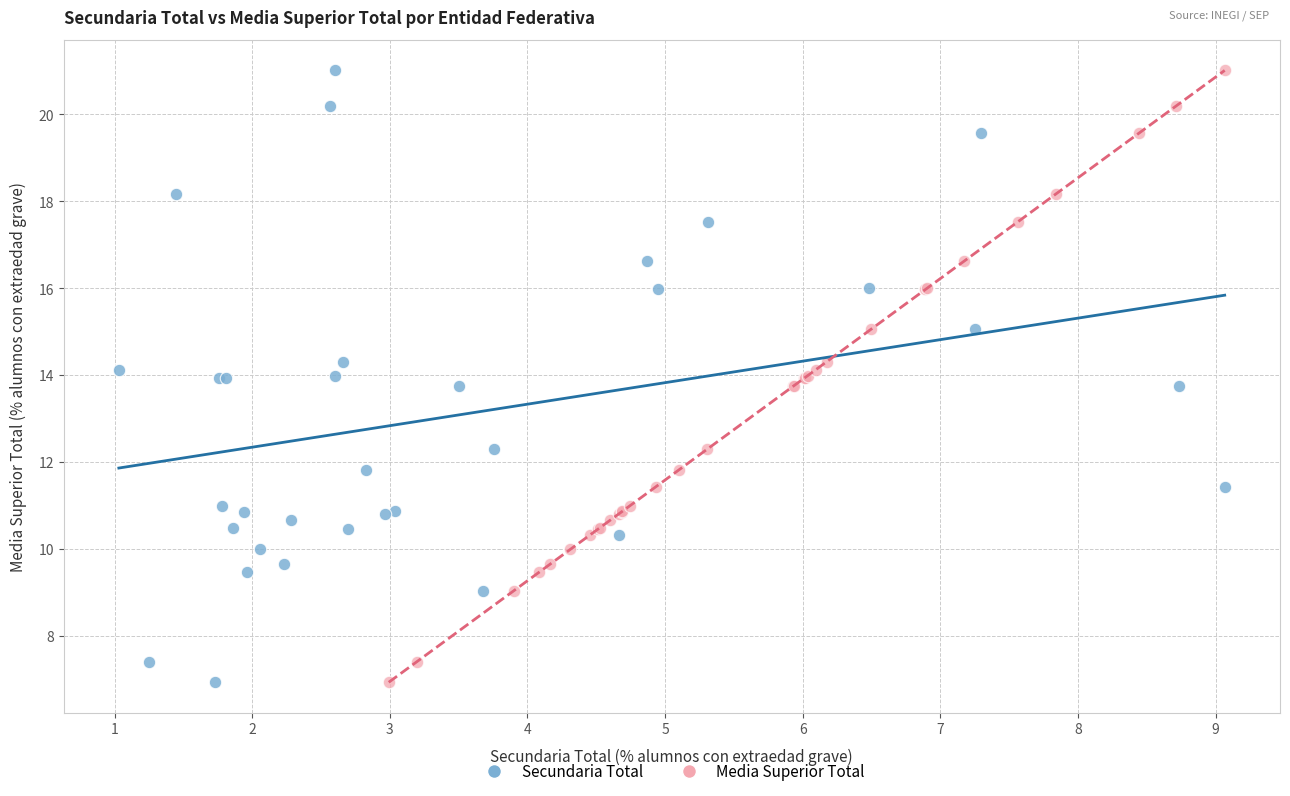

What are all the series names shown in the legend?

Secundaria Total, Media Superior Total